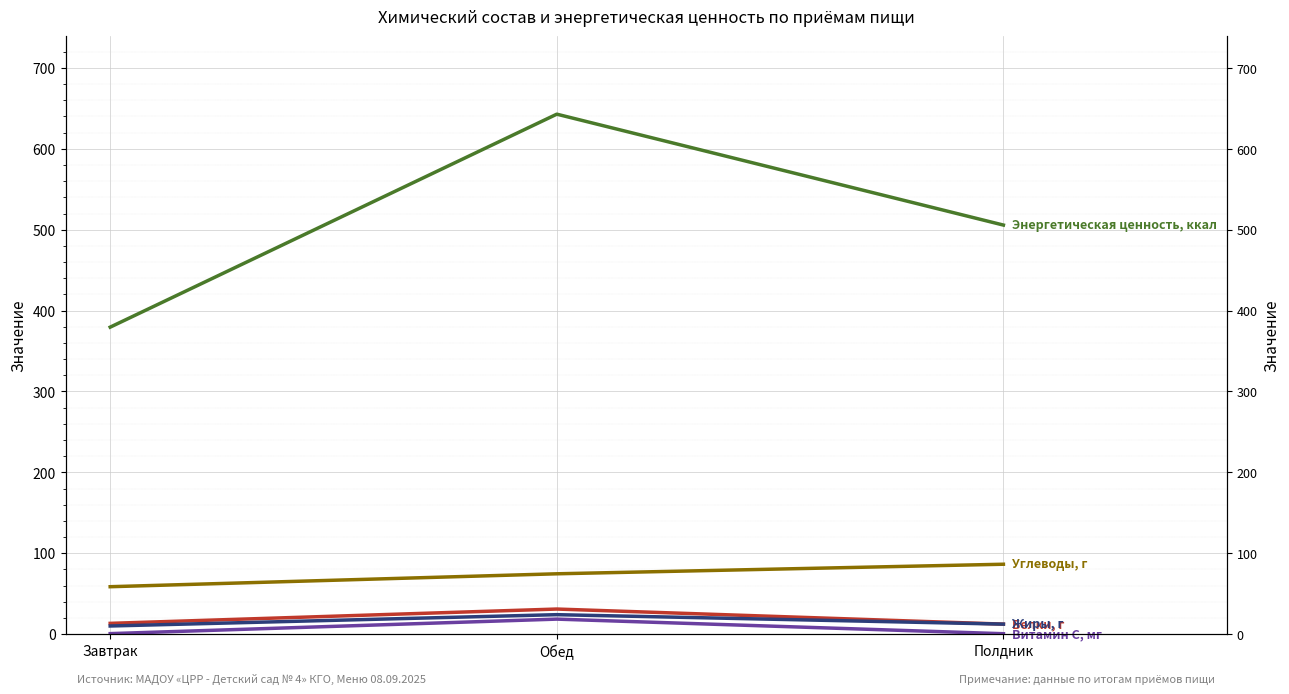

At Обед, list the series in order from smallest to largest.

Витамин С, мг, Жиры, г, Белки, г, Углеводы, г, Энергетическая ценность, ккал